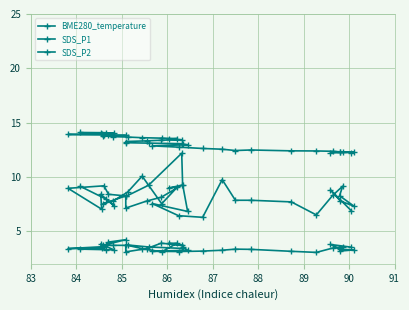

What is the sum of all SDS_P2 values?

139.1